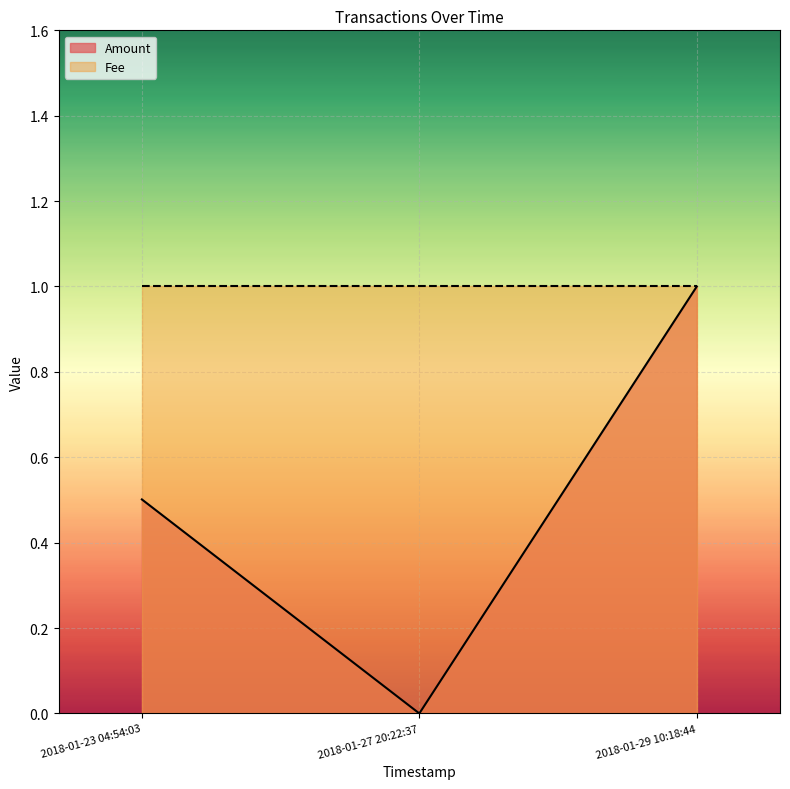

The value of Amount at 2018-01-23 04:54:03 is 0.5. True or false?

True